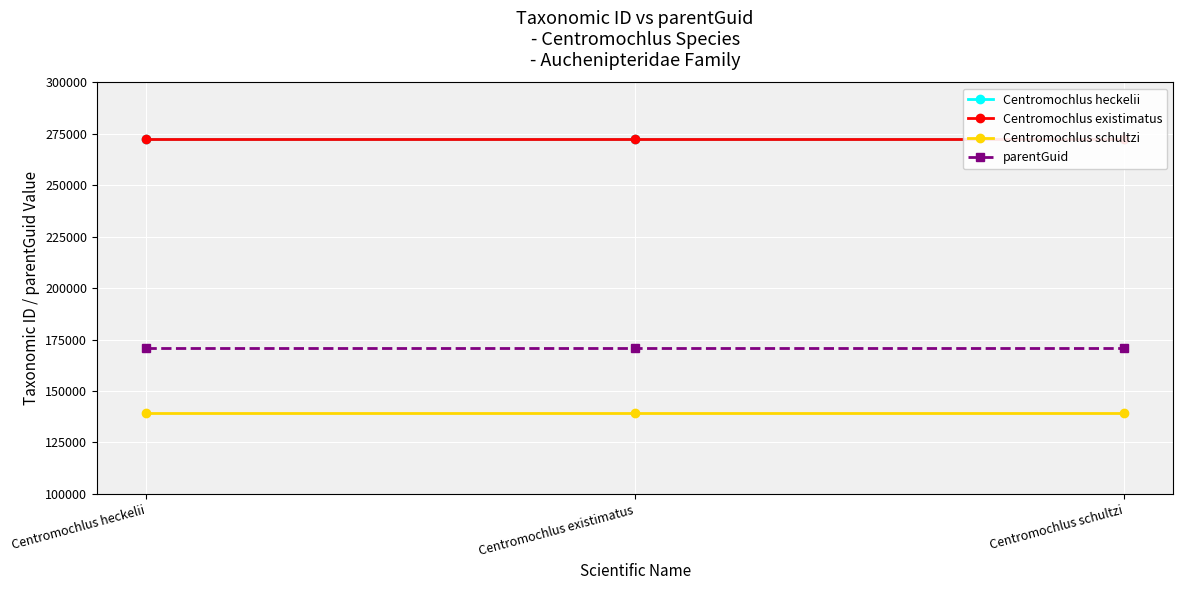

List the series in order of their peak value, highest first.

Centromochlus existimatus, Centromochlus heckelii, parentGuid, Centromochlus schultzi